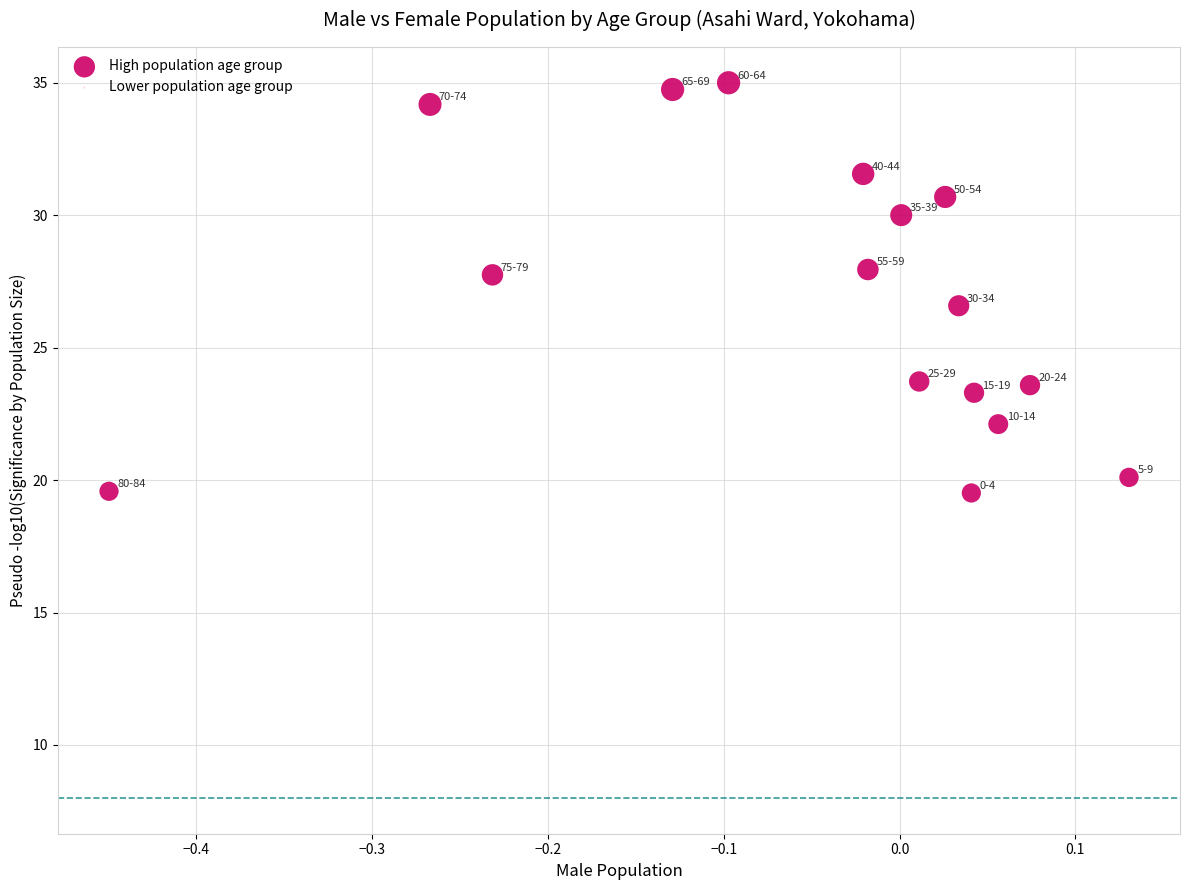

What is the range of X values (max minus min)?

0.6